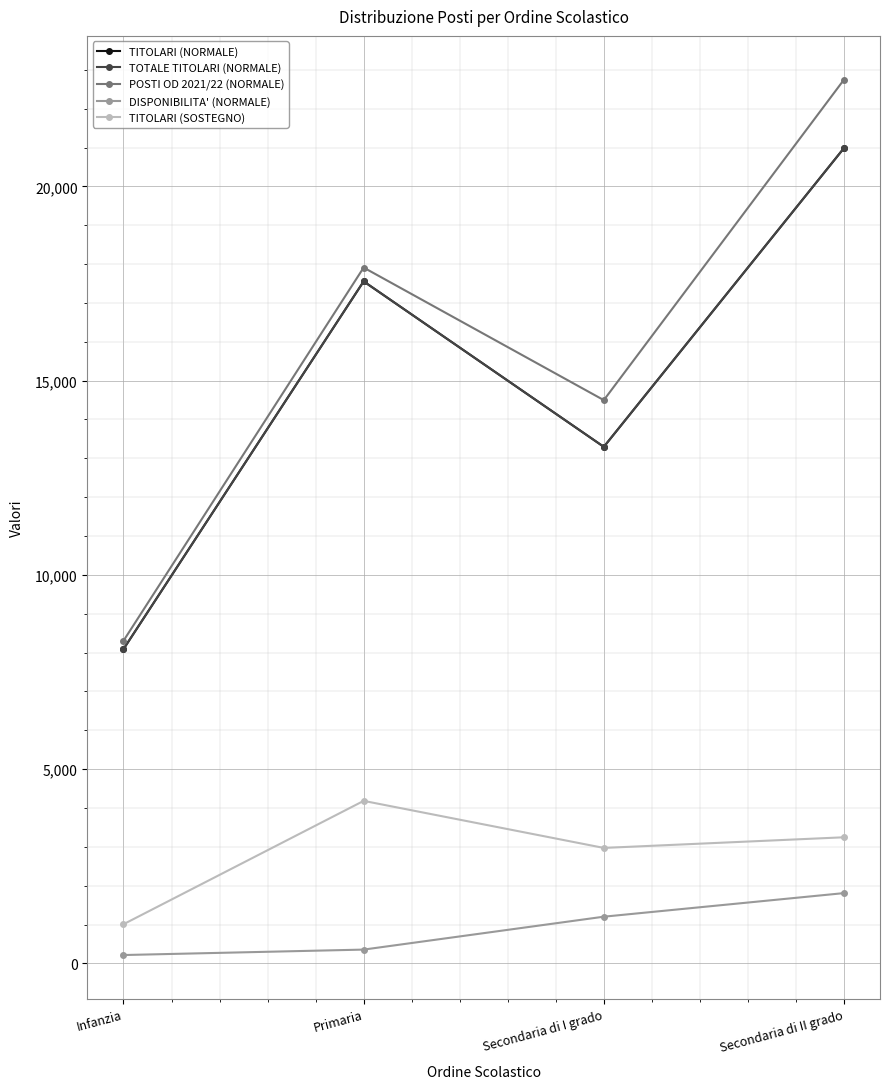

What position from the right is Secondaria di I grado?

2